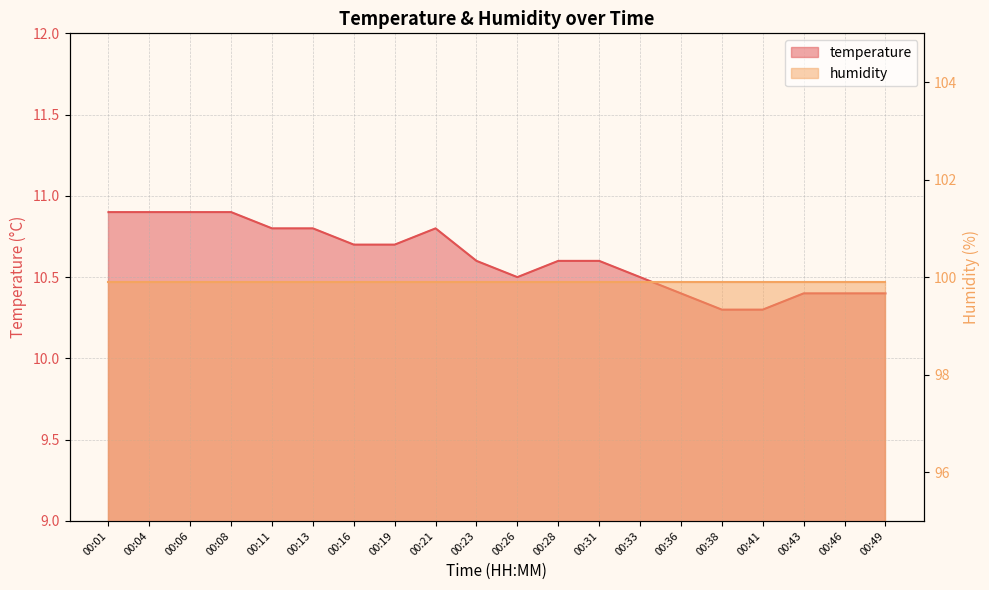

List the labels in order of value, largest first.

00:01, 00:04, 00:06, 00:08, 00:11, 00:13, 00:21, 00:16, 00:19, 00:23, 00:28, 00:31, 00:26, 00:33, 00:36, 00:43, 00:46, 00:49, 00:38, 00:41